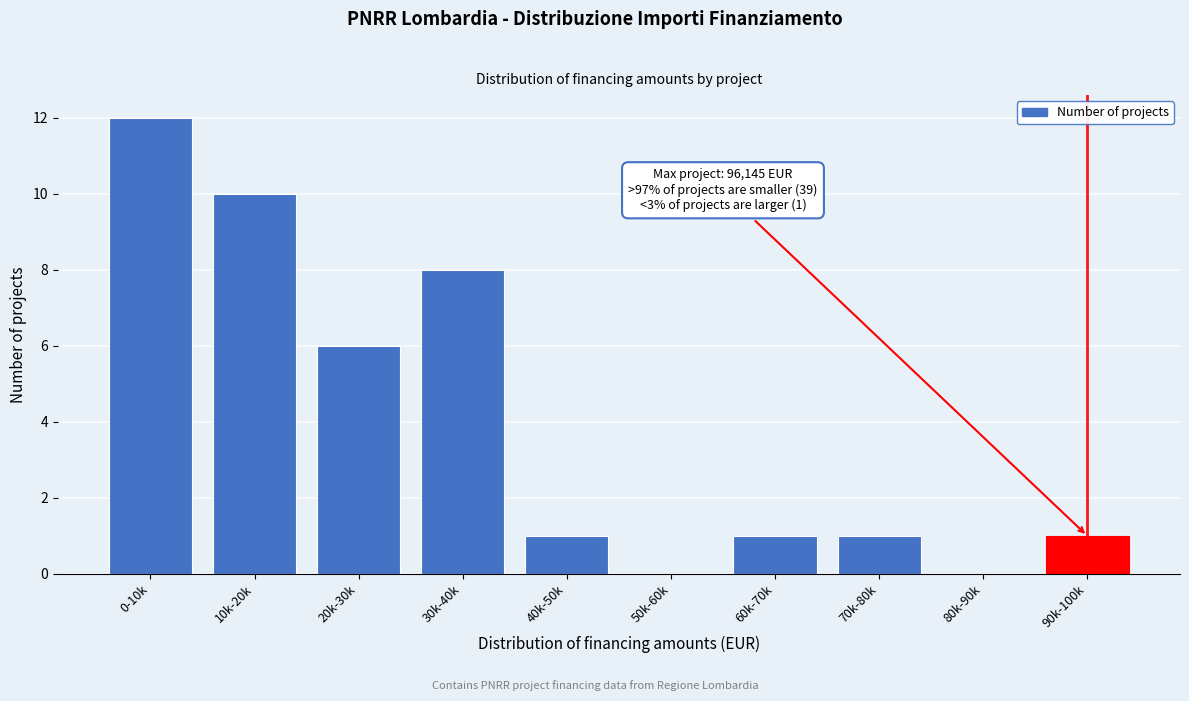

Reading left to right, transcribe all the data shown in this chart.

0-10k=12	10k-20k=10	20k-30k=6	30k-40k=8	40k-50k=1	50k-60k=0	60k-70k=1	70k-80k=1	80k-90k=0	90k-100k=1